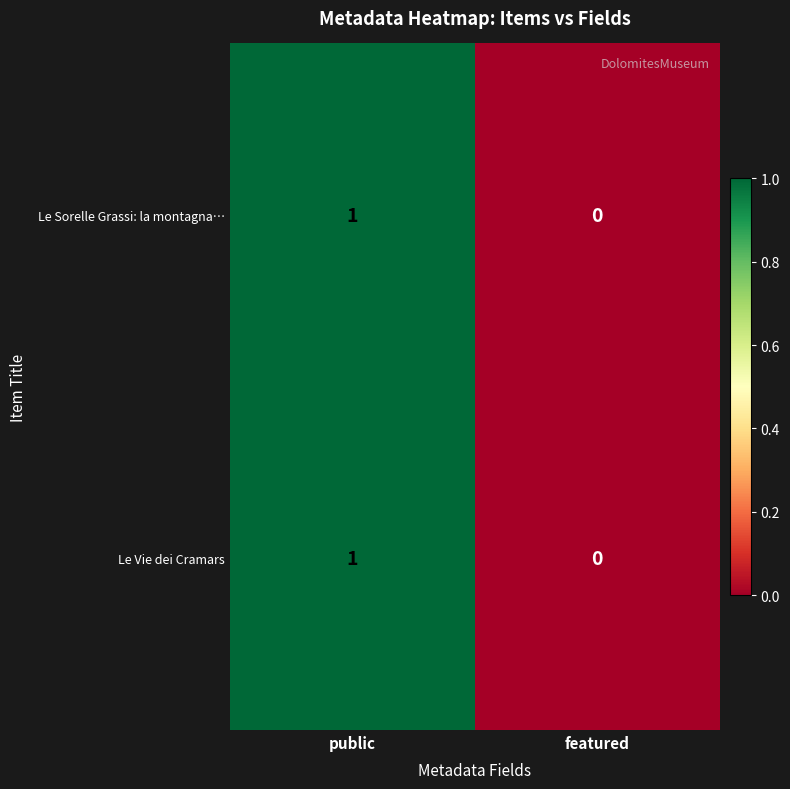

List the labels in order of Le Vie dei Cramars value, smallest first.

featured, public